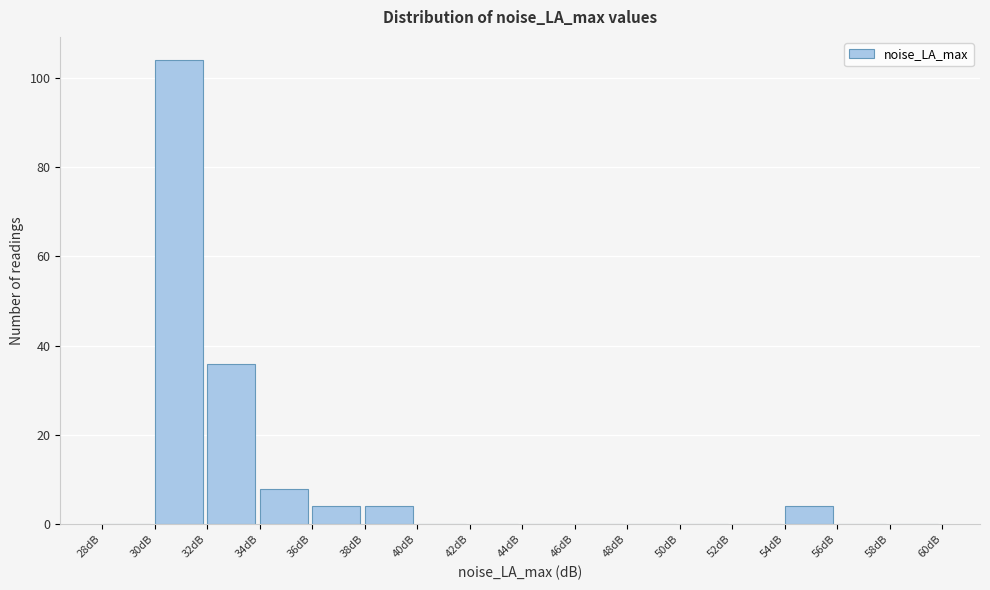

What is the height of the bar covering 34 to 36 on the x-axis? The values are not printed on the chart, so give them approximately, as read against the axis.

8